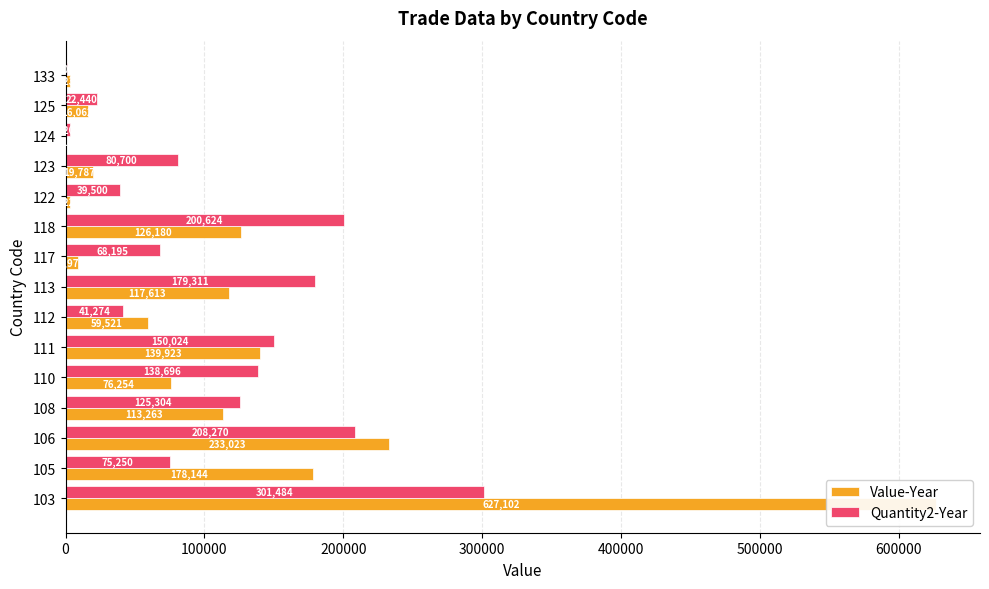

Rank the series by their maximum value, from lowest to highest.

Quantity2-Year, Value-Year